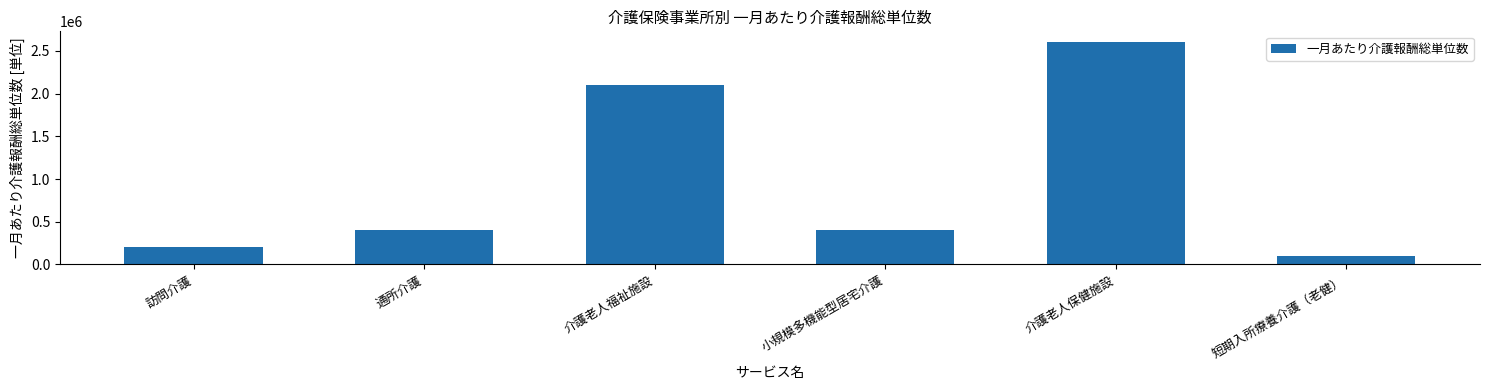

Does the chart contain stacked bars?

No